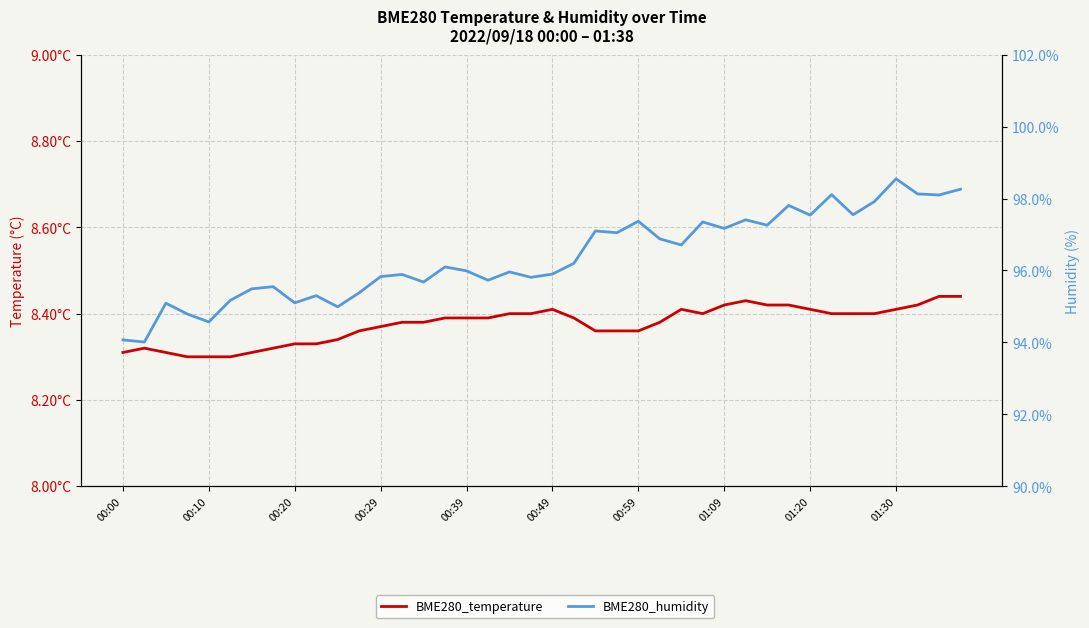

Is the value of BME280_humidity at 18 greater than the value of BME280_temperature at 01:20?

Yes